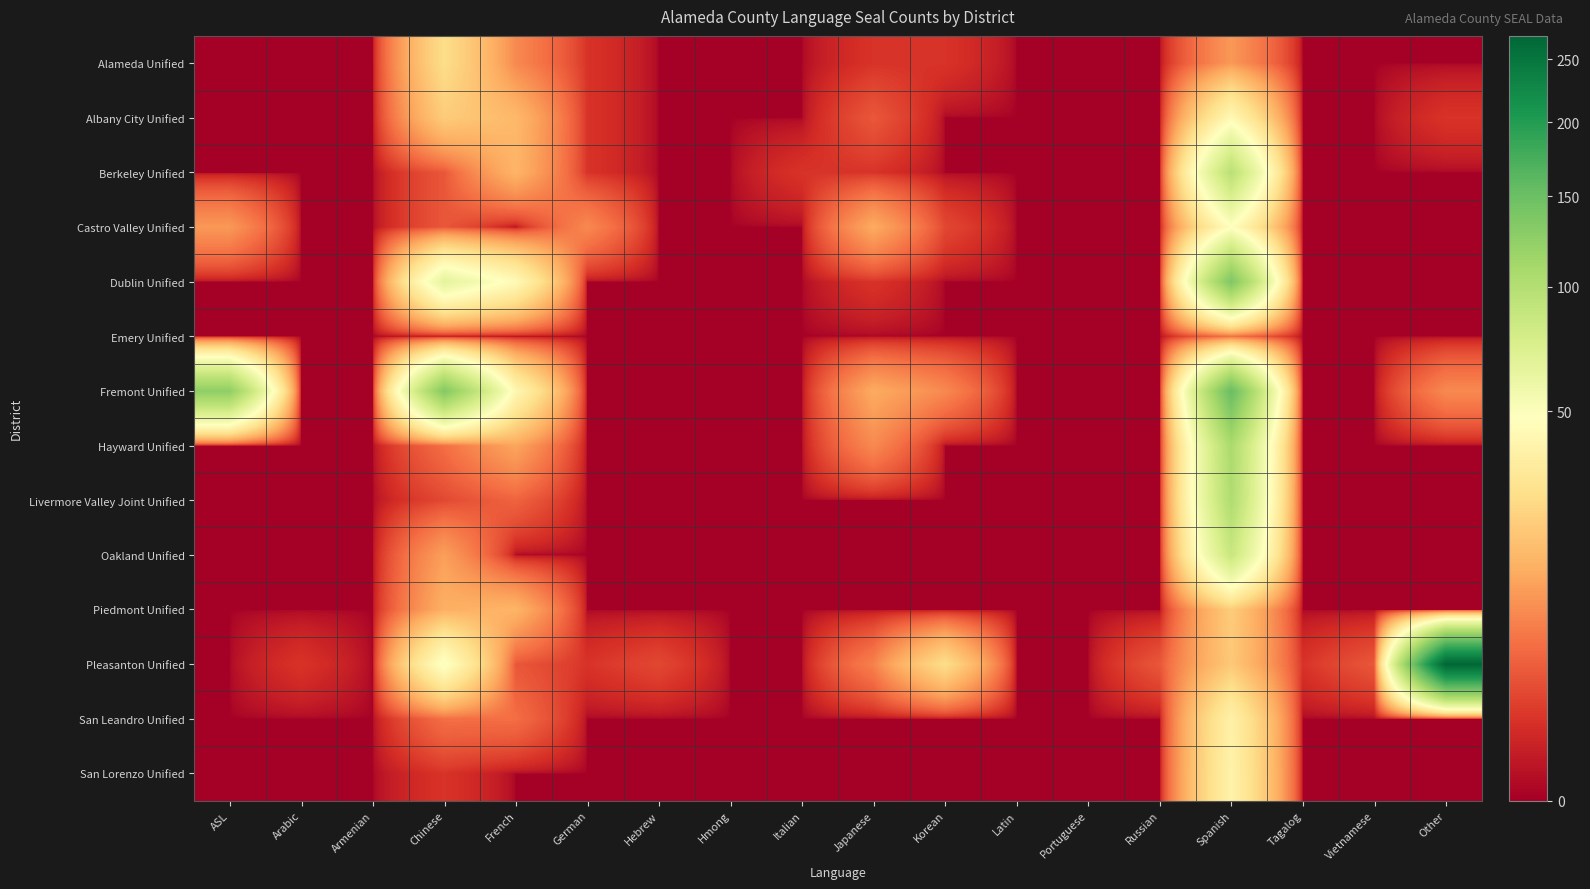

Reading left to right, extract all data points from this chart.

Alameda Unified: ASL=0	Arabic=0	Armenian=0	Chinese=27	French=8	German=1	Hebrew=0	Hmong=0	Italian=0	Japanese=1	Korean=1	Latin=0	Portuguese=0	Russian=0	Spanish=10	Tagalog=0	Vietnamese=0	Other=0
Albany City Unified: ASL=0	Arabic=0	Armenian=0	Chinese=21	French=16	German=1	Hebrew=0	Hmong=0	Italian=0	Japanese=3	Korean=0	Latin=0	Portuguese=0	Russian=0	Spanish=43	Tagalog=0	Vietnamese=0	Other=1
Berkeley Unified: ASL=0	Arabic=0	Armenian=0	Chinese=3	French=15	German=1	Hebrew=0	Hmong=0	Italian=1	Japanese=1	Korean=0	Latin=0	Portuguese=0	Russian=0	Spanish=96	Tagalog=0	Vietnamese=0	Other=0
Castro Valley Unified: ASL=10	Arabic=0	Armenian=0	Chinese=3	French=0	German=8	Hebrew=0	Hmong=0	Italian=0	Japanese=13	Korean=2	Latin=0	Portuguese=0	Russian=0	Spanish=47	Tagalog=0	Vietnamese=0	Other=0
Dublin Unified: ASL=0	Arabic=0	Armenian=0	Chinese=65	French=44	German=0	Hebrew=0	Hmong=0	Italian=0	Japanese=1	Korean=0	Latin=0	Portuguese=0	Russian=0	Spanish=136	Tagalog=0	Vietnamese=0	Other=0
Emery Unified: ASL=0	Arabic=0	Armenian=0	Chinese=0	French=0	German=0	Hebrew=0	Hmong=0	Italian=0	Japanese=0	Korean=0	Latin=0	Portuguese=0	Russian=0	Spanish=5	Tagalog=0	Vietnamese=0	Other=0
Fremont Unified: ASL=125	Arabic=0	Armenian=0	Chinese=133	French=42	German=0	Hebrew=0	Hmong=0	Italian=0	Japanese=13	Korean=8	Latin=0	Portuguese=0	Russian=0	Spanish=151	Tagalog=0	Vietnamese=0	Other=8
Hayward Unified: ASL=0	Arabic=0	Armenian=0	Chinese=5	French=12	German=0	Hebrew=0	Hmong=0	Italian=0	Japanese=8	Korean=0	Latin=0	Portuguese=0	Russian=0	Spanish=106	Tagalog=0	Vietnamese=0	Other=0
Livermore Valley Joint Unified: ASL=0	Arabic=0	Armenian=0	Chinese=2	French=4	German=0	Hebrew=0	Hmong=0	Italian=0	Japanese=0	Korean=0	Latin=0	Portuguese=0	Russian=0	Spanish=103	Tagalog=0	Vietnamese=0	Other=0
Oakland Unified: ASL=0	Arabic=0	Armenian=0	Chinese=11	French=0	German=0	Hebrew=0	Hmong=0	Italian=0	Japanese=0	Korean=0	Latin=0	Portuguese=0	Russian=0	Spanish=86	Tagalog=0	Vietnamese=0	Other=0
Piedmont Unified: ASL=0	Arabic=0	Armenian=0	Chinese=14	French=15	German=0	Hebrew=0	Hmong=0	Italian=0	Japanese=0	Korean=0	Latin=0	Portuguese=0	Russian=0	Spanish=21	Tagalog=0	Vietnamese=0	Other=0
Pleasanton Unified: ASL=0	Arabic=1	Armenian=0	Chinese=50	French=3	German=1	Hebrew=2	Hmong=0	Italian=0	Japanese=7	Korean=27	Latin=0	Portuguese=0	Russian=3	Spanish=20	Tagalog=1	Vietnamese=3	Other=270
San Leandro Unified: ASL=0	Arabic=0	Armenian=0	Chinese=5	French=5	German=0	Hebrew=0	Hmong=0	Italian=0	Japanese=0	Korean=0	Latin=0	Portuguese=0	Russian=0	Spanish=38	Tagalog=0	Vietnamese=0	Other=0
San Lorenzo Unified: ASL=0	Arabic=0	Armenian=0	Chinese=1	French=0	German=0	Hebrew=0	Hmong=0	Italian=0	Japanese=0	Korean=0	Latin=0	Portuguese=0	Russian=0	Spanish=39	Tagalog=0	Vietnamese=0	Other=0